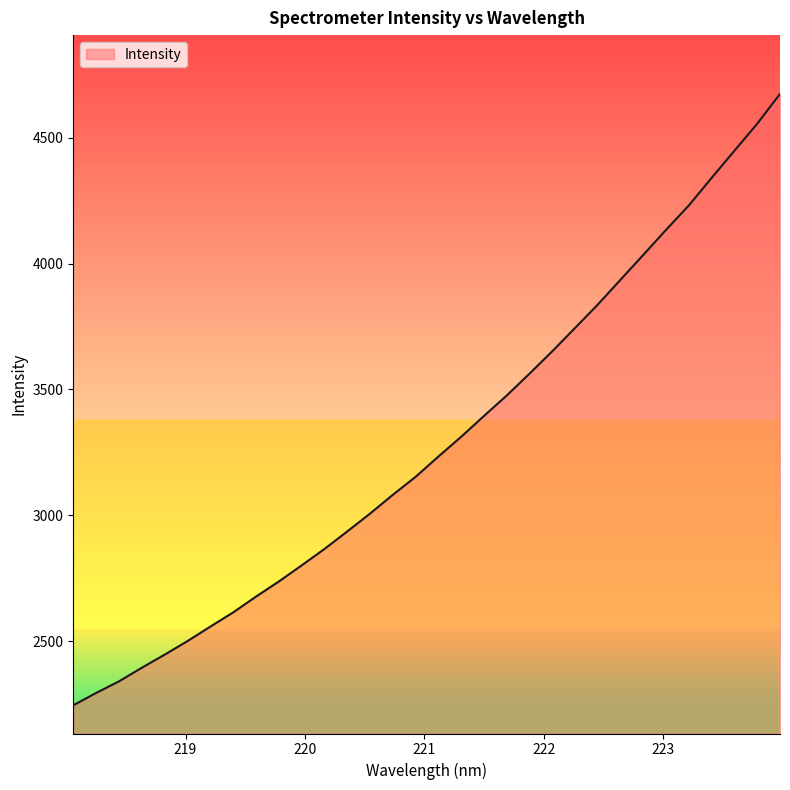

What is the difference between the maximum and minimum values?

2430.2